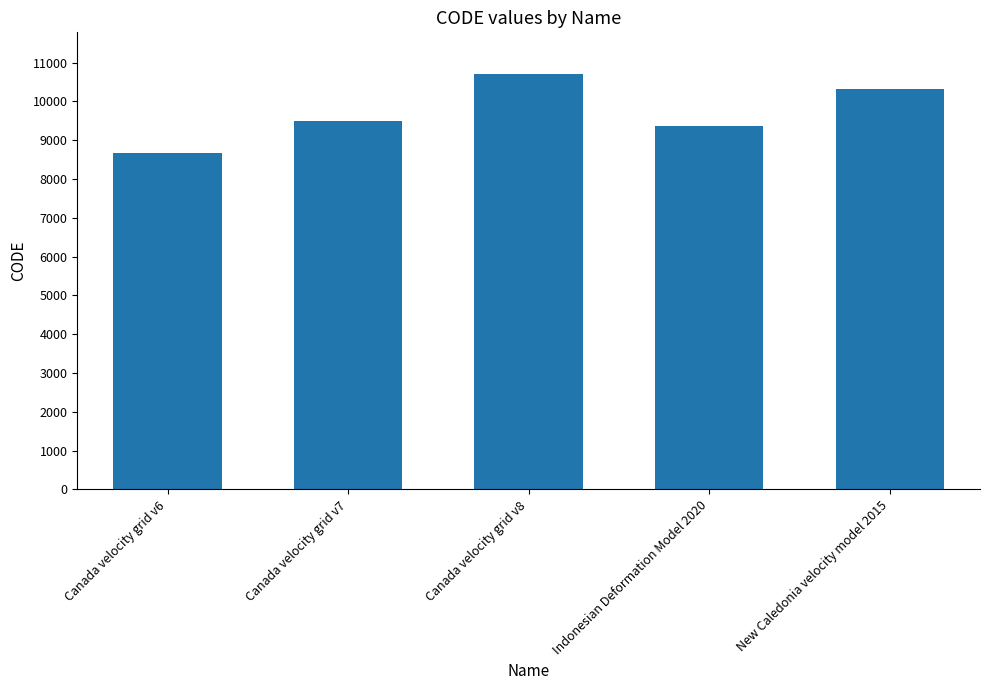

What is the approximate value at Canada velocity grid v7, to the nearest 100?

9500